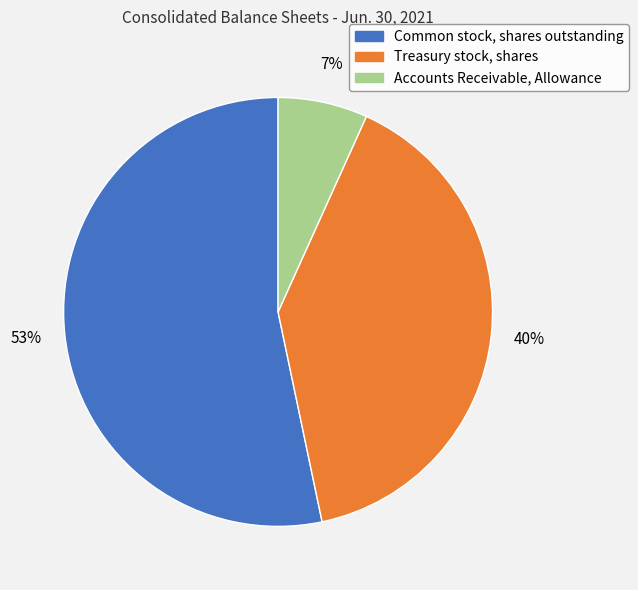

How many slices are in this pie chart?

3